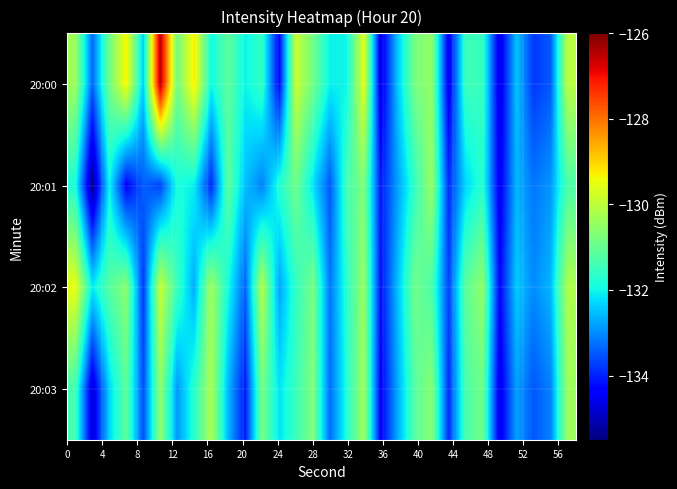

List the series in order of their peak value, lowest first.

20:01, 20:03, 20:02, 20:00